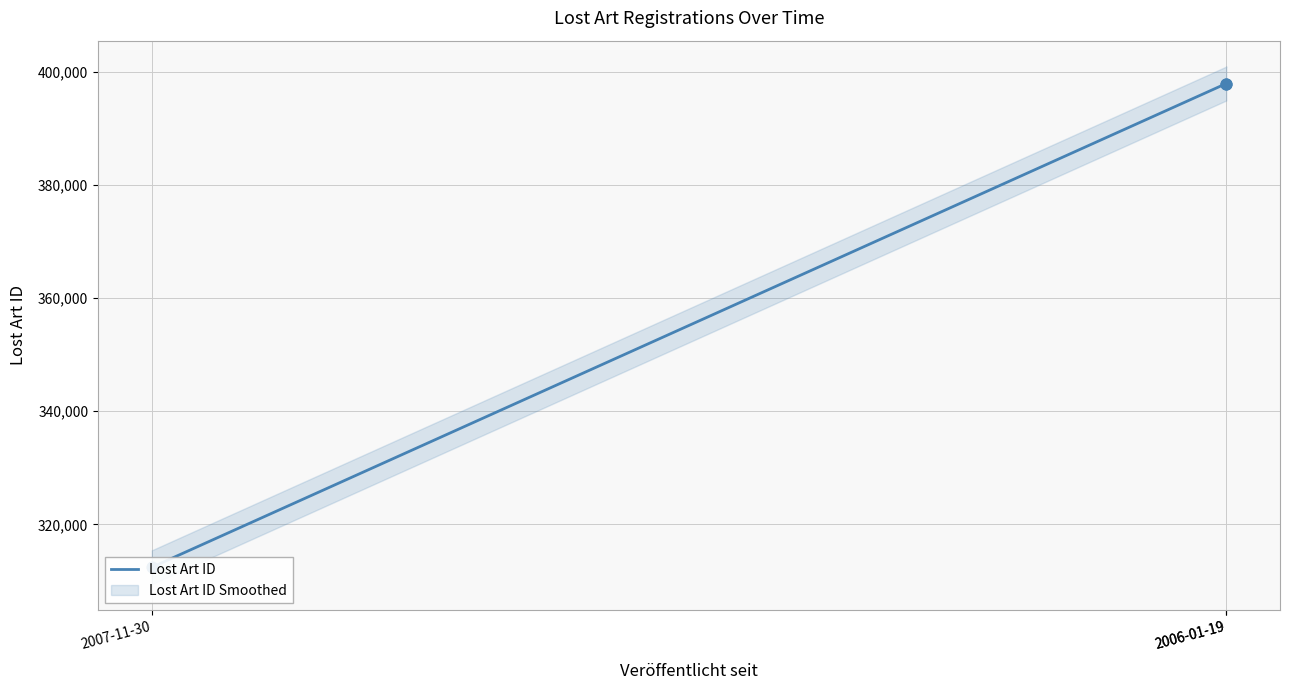

Between 2007-11-30 and 2006-01-19, which is larger?

2006-01-19